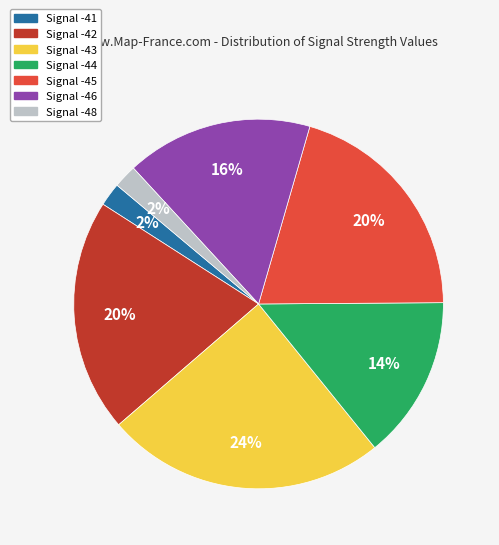

To the nearest percent, what is the difference between the largest and smallest slice percentages?

22%